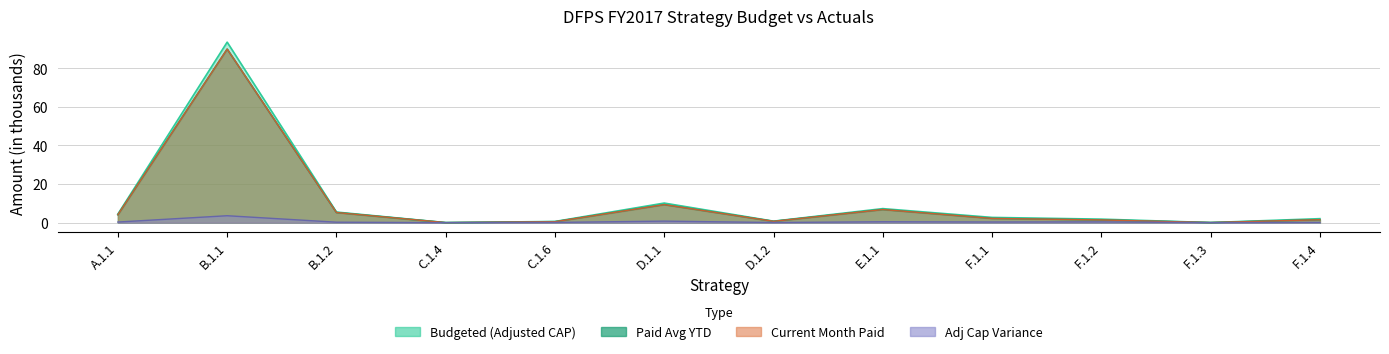

How many values in the Paid Avg YTD series are below 2?

6